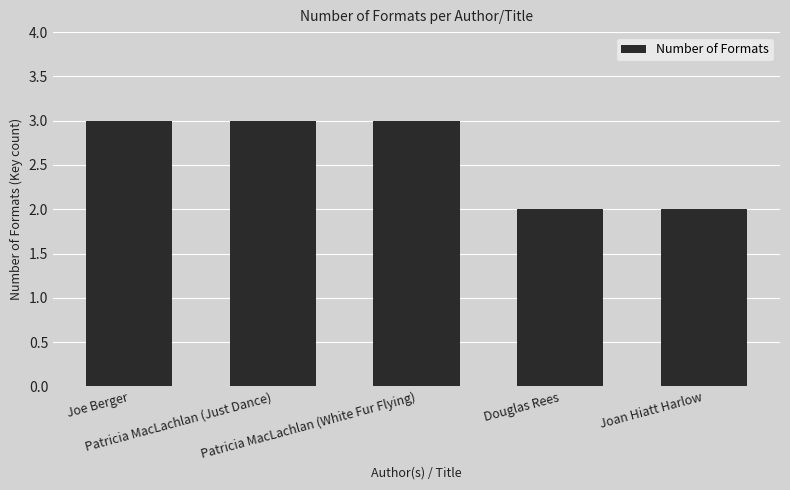

True or false: the data shows 5 at Joe Berger.

False